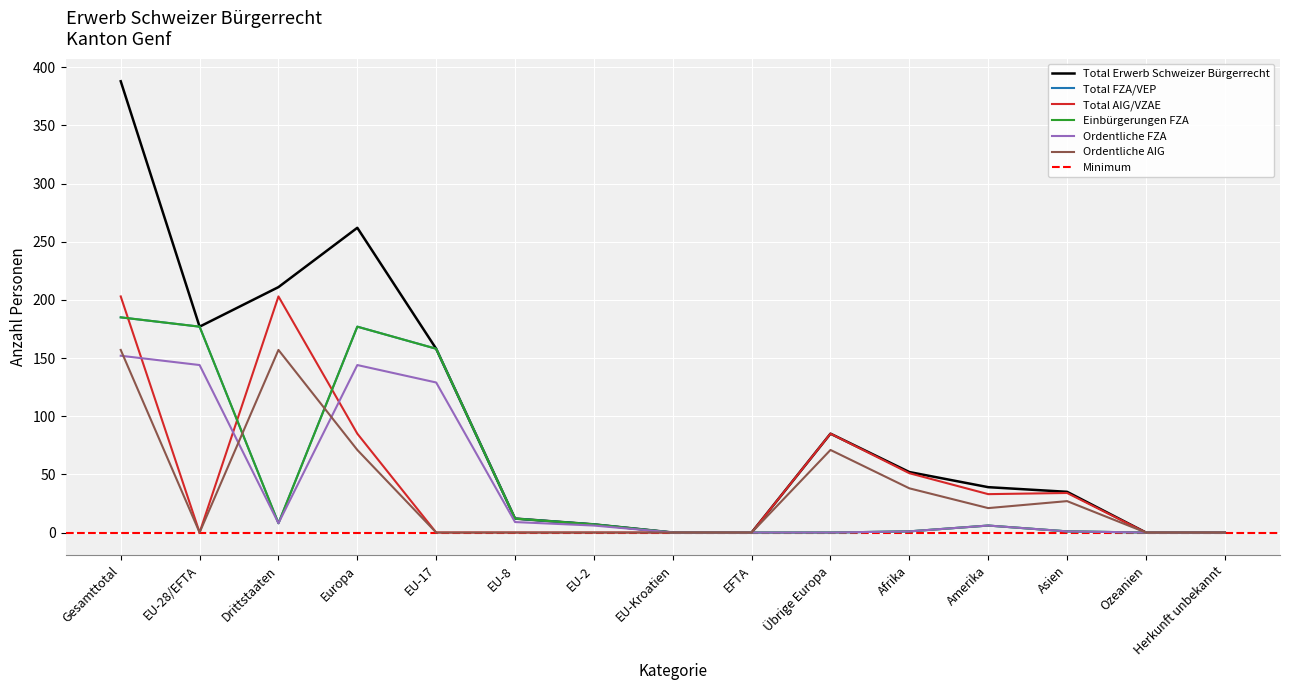

True or false: Einbürgerungen FZA and Total FZA/VEP intersect in this chart.

False